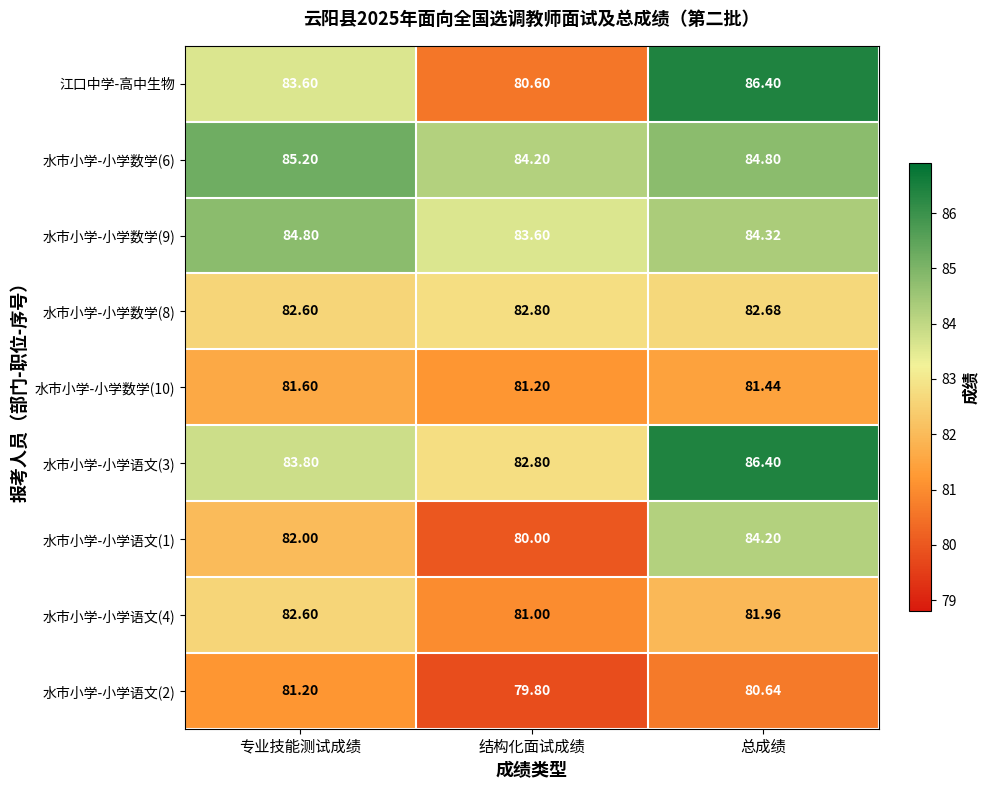

Where is 水市小学-小学语文(3) nearest to the value 84?

专业技能测试成绩